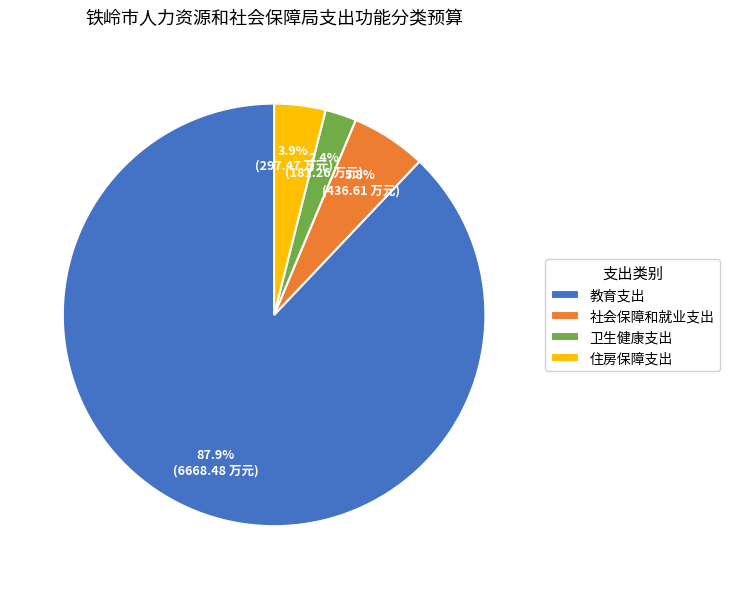

Count the number of slices in the pie.

4